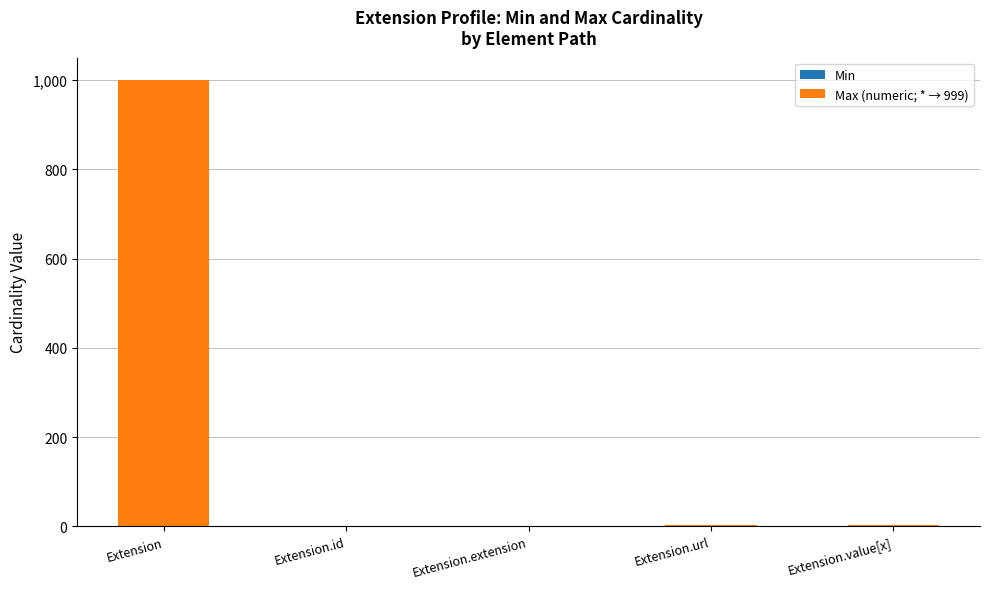

What is the total value across all series at Extension?

999